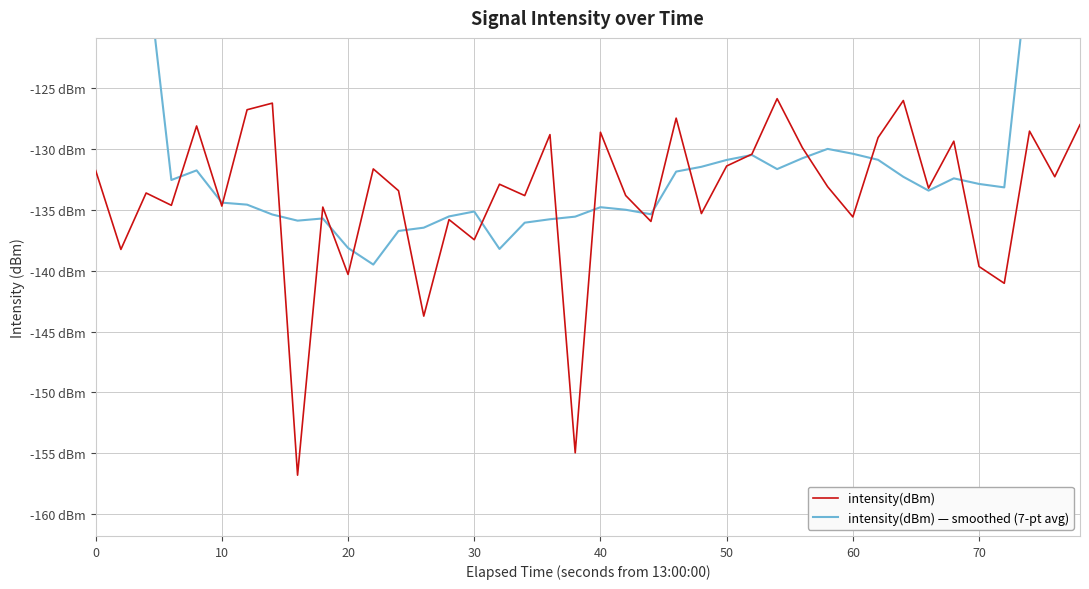

How many lines are shown in the chart?

2